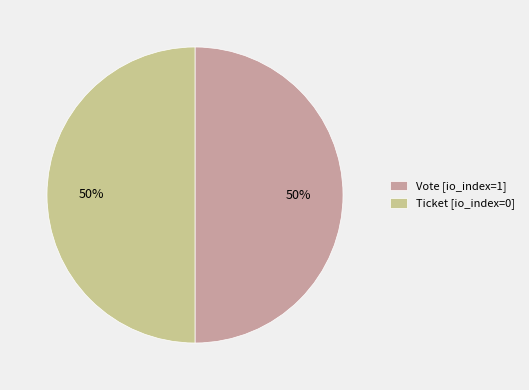

How many slices are in this pie chart?

2